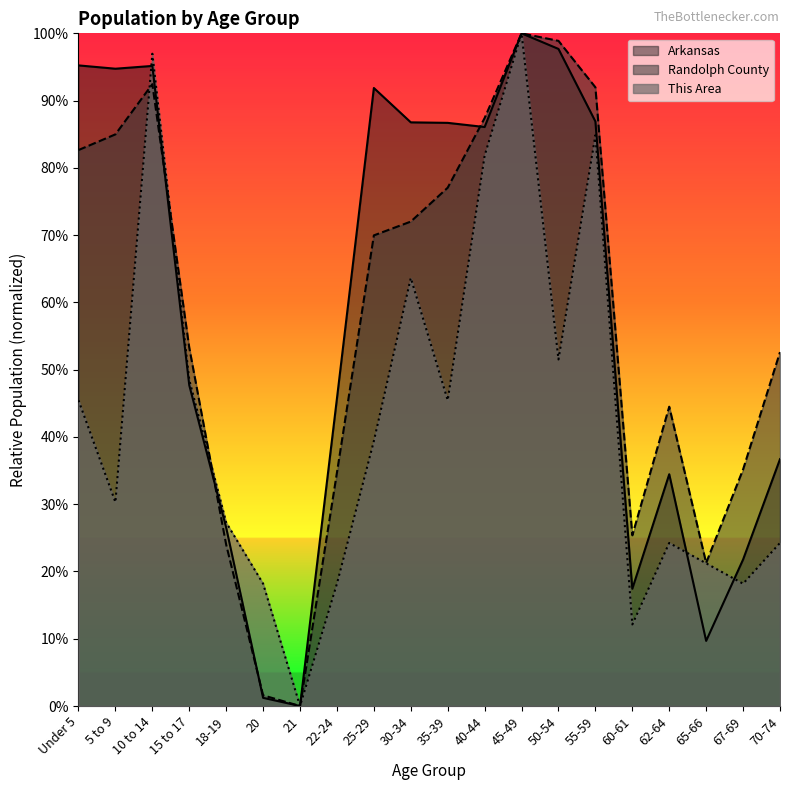

What is the difference between the maximum and minimum values in the Randolph County series?

1.0